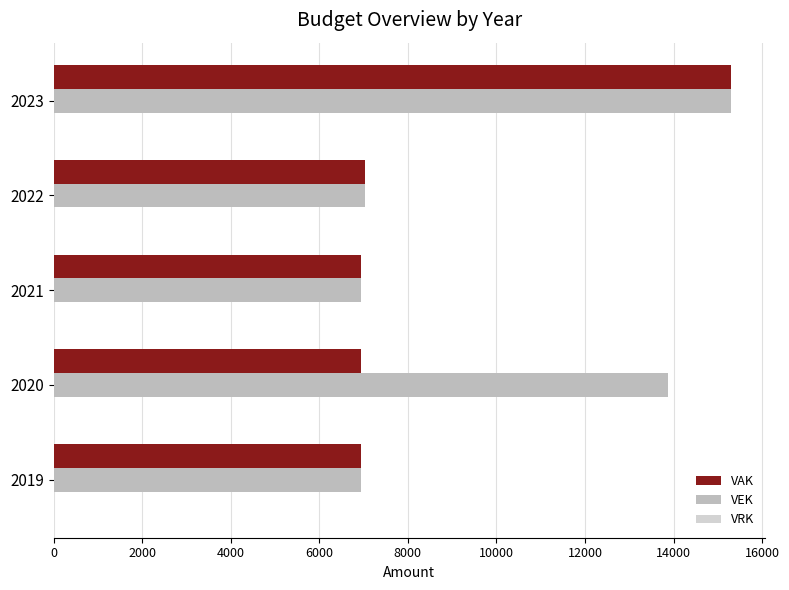

How many series are shown in this chart?

2